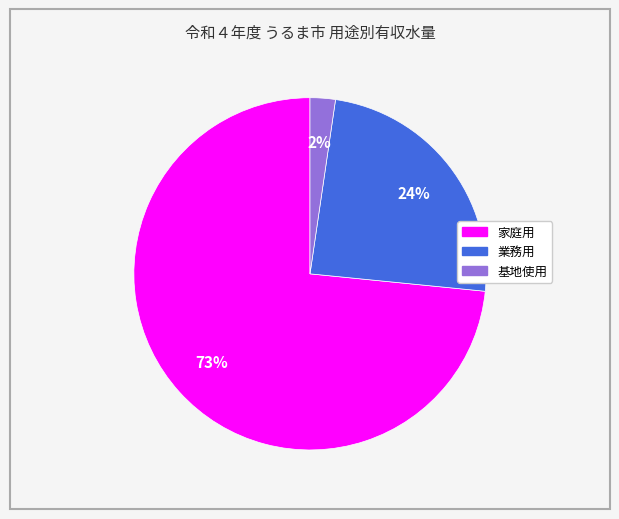

To the nearest percent, what portion does 基地使用 represent?

2%